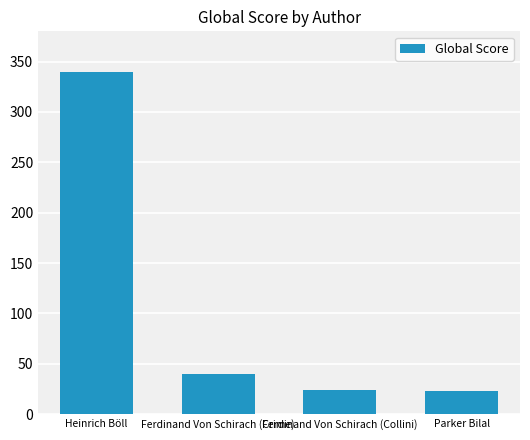

Are the bars grouped side by side (vs. stacked)?

No